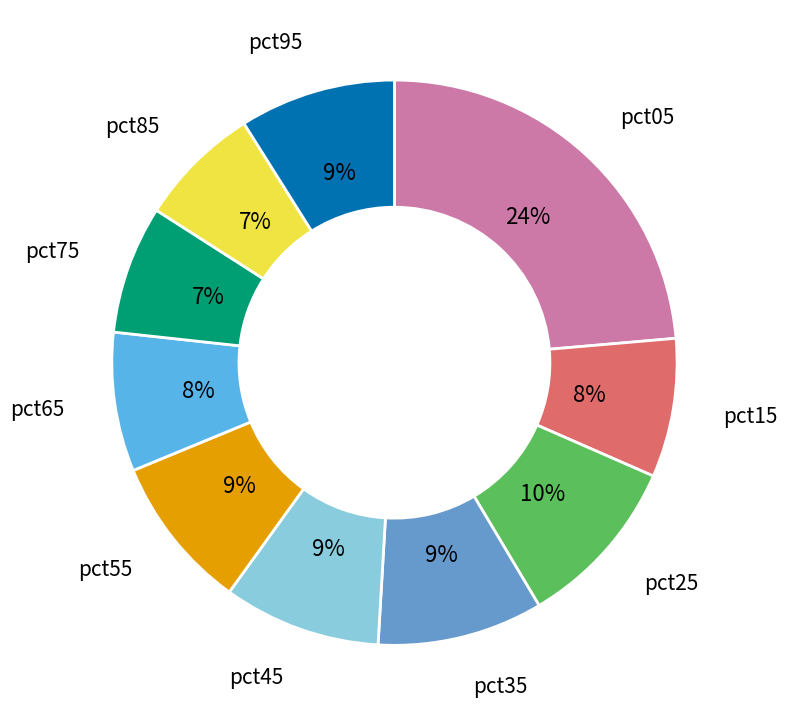

The pct45 slice represents 15% of the pie. True or false?

False